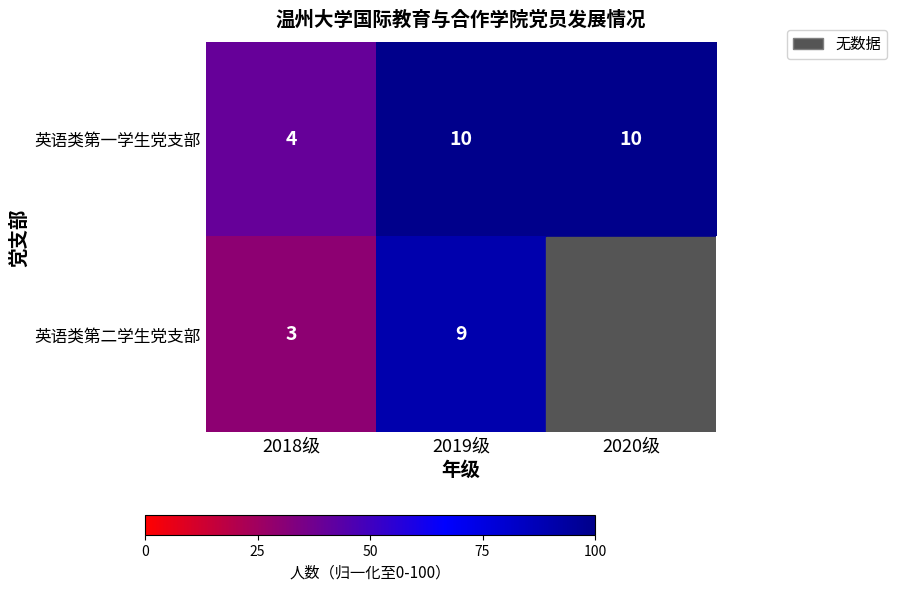

At which category is the sum across all series the highest?

2019级